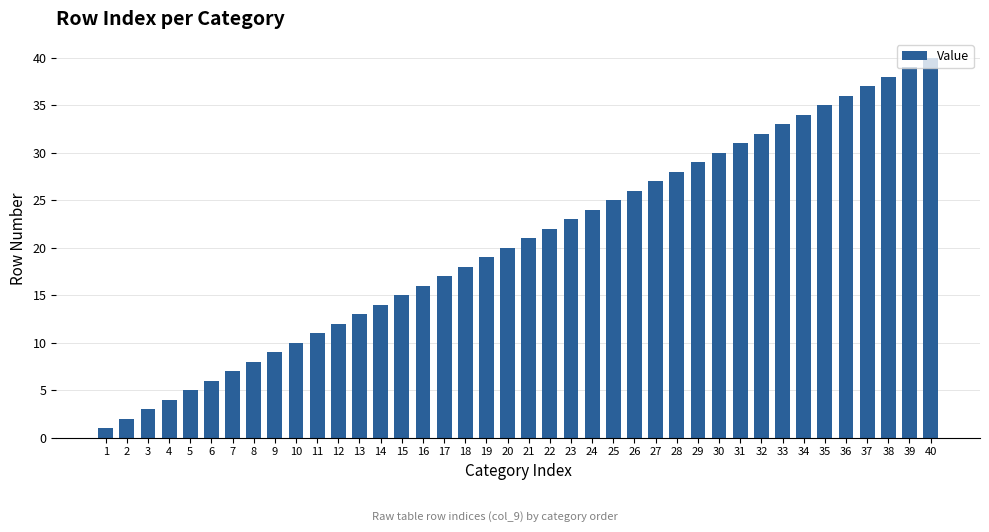

Rank the categories by value from highest to lowest.

40, 39, 38, 37, 36, 35, 34, 33, 32, 31, 30, 29, 28, 27, 26, 25, 24, 23, 22, 21, 20, 19, 18, 17, 16, 15, 14, 13, 12, 11, 10, 9, 8, 7, 6, 5, 4, 3, 2, 1